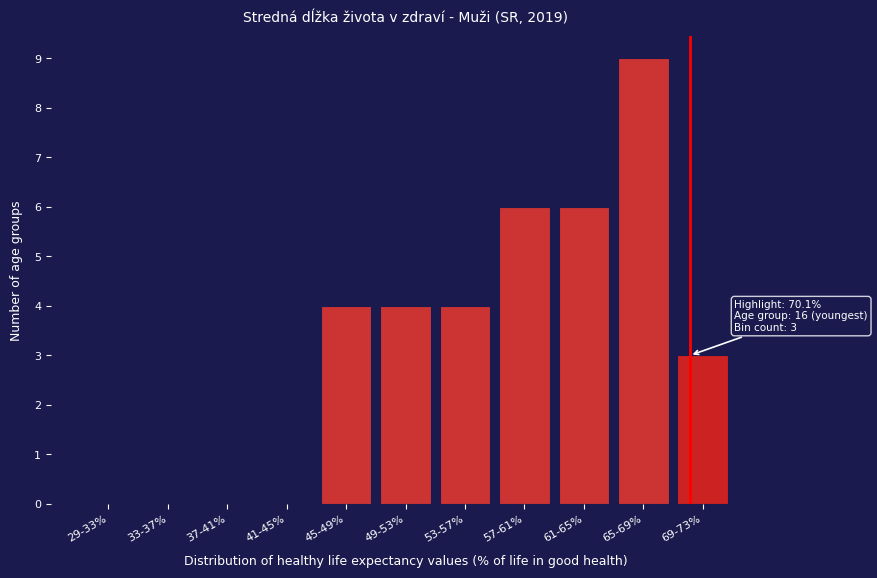

Reading left to right, transcribe all the data shown in this chart.

29-33%=0	33-37%=0	37-41%=0	41-45%=0	45-49%=4	49-53%=4	53-57%=4	57-61%=6	61-65%=6	65-69%=9	69-73%=3